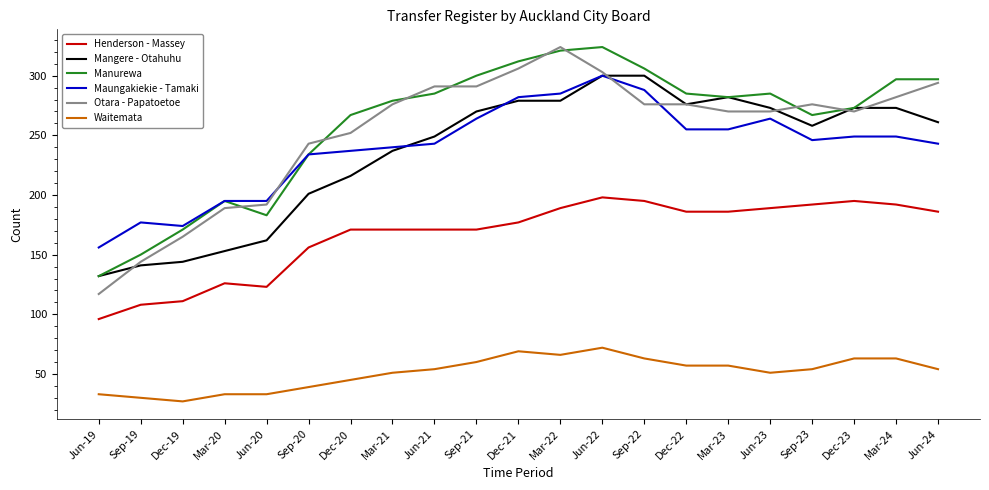

What is the minimum value for Maungakiekie - Tamaki?

156